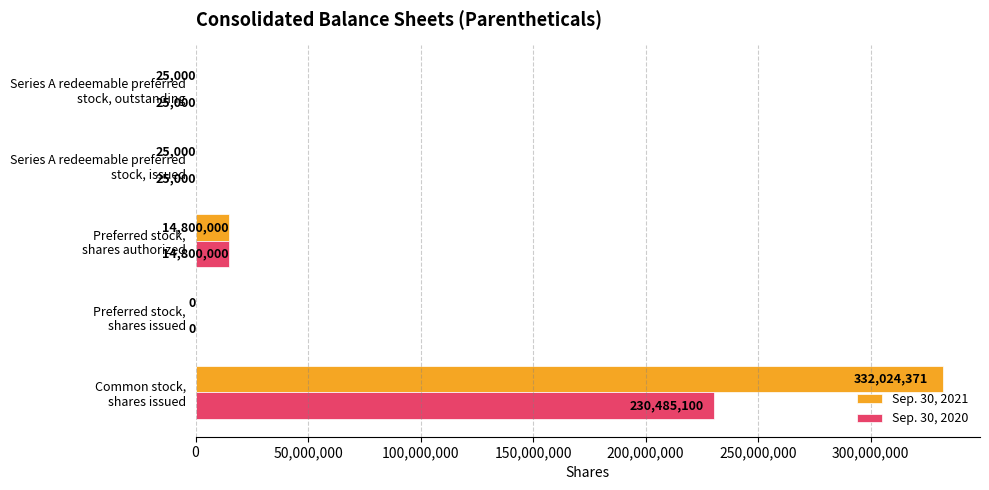

What are all the series names shown in the legend?

Sep. 30, 2021, Sep. 30, 2020